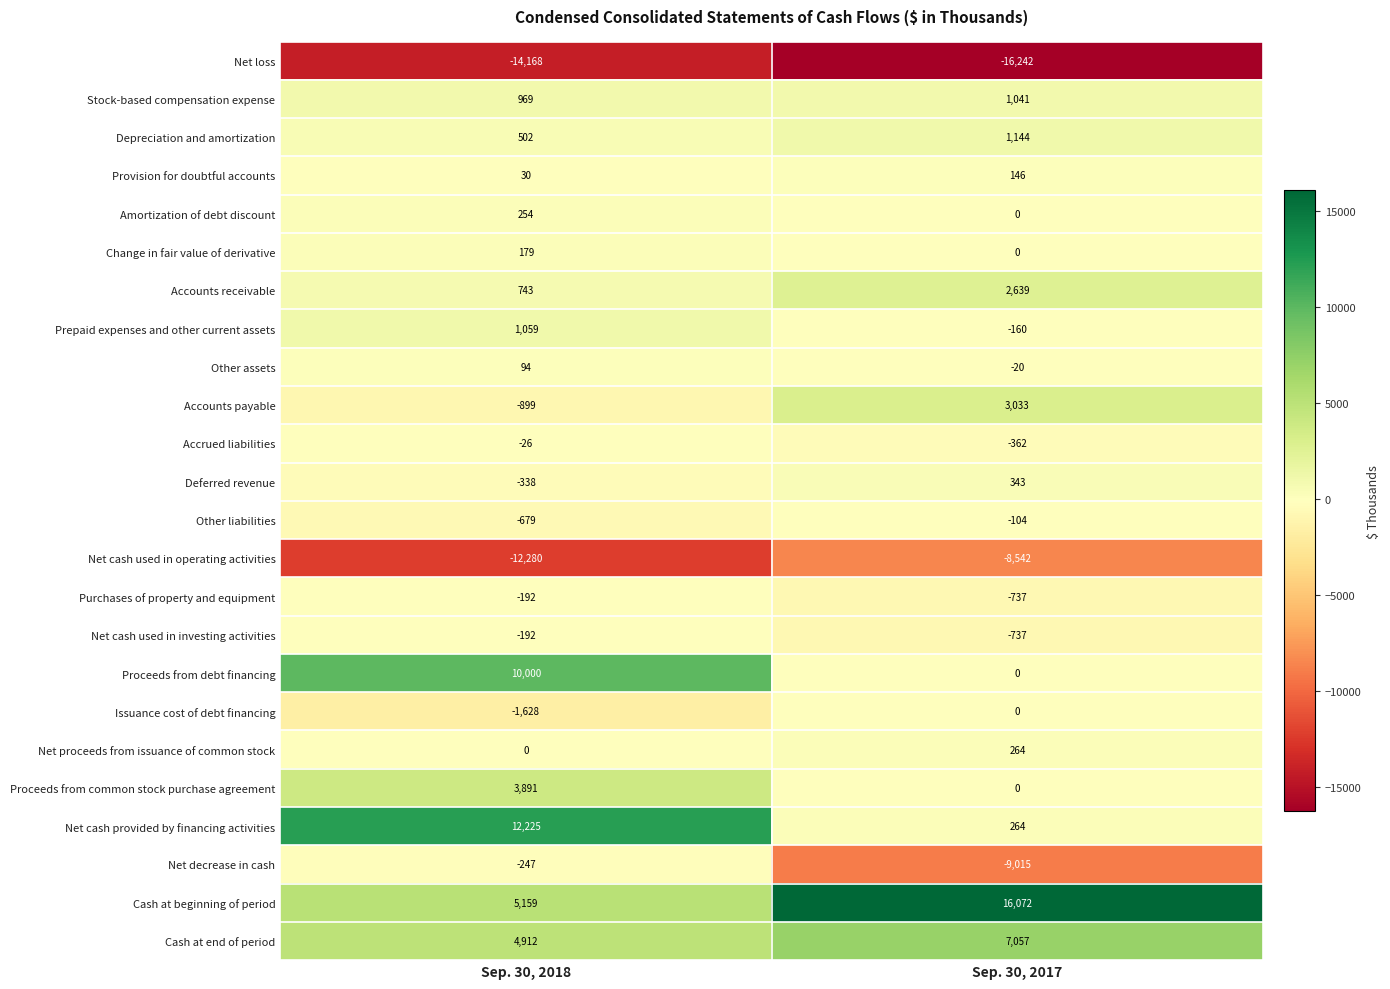

What is the difference between the highest and lowest values at Sep. 30, 2017?

32314